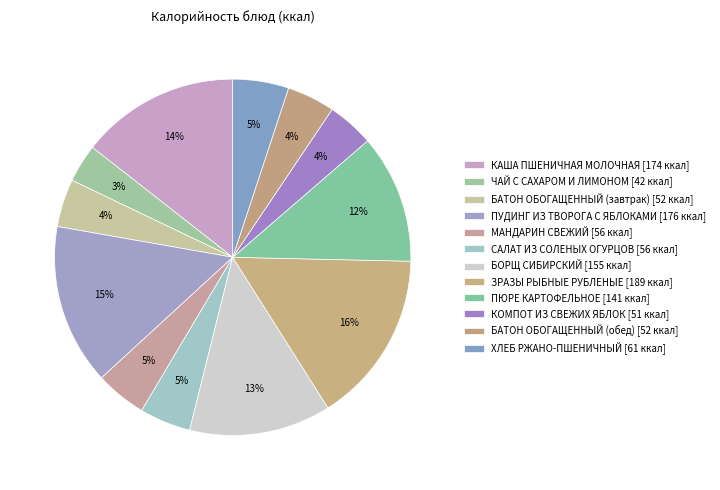

The ПЮРЕ КАРТОФЕЛЬНОЕ slice represents 4% of the pie. True or false?

False